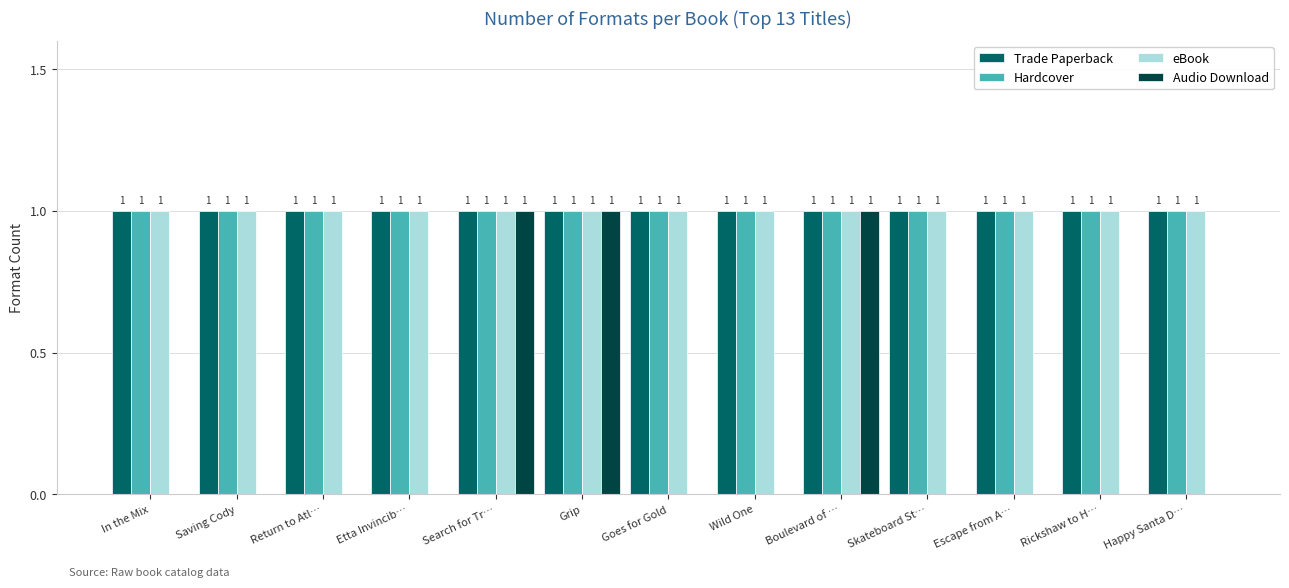

What value does the Audio Download series have at Search for Tr…?

1